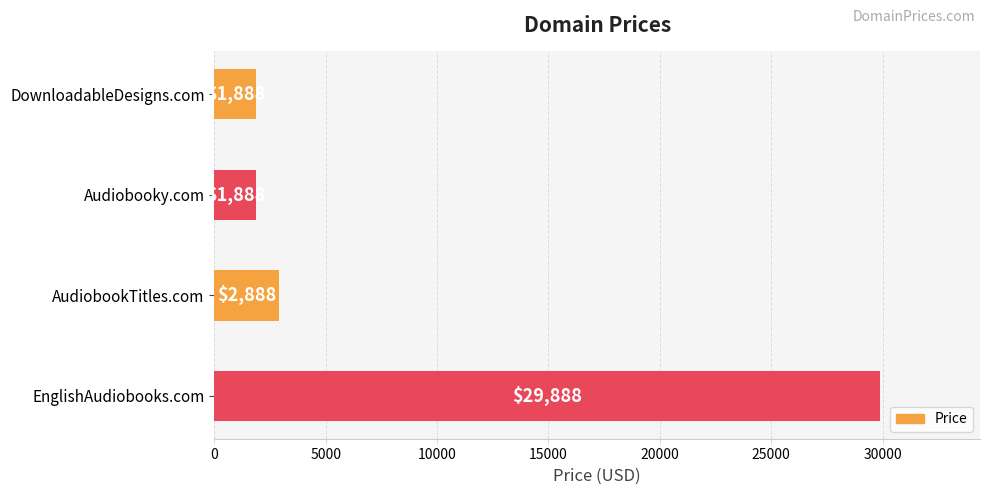

Is it true that the value at EnglishAudiobooks.com is 29888?

True